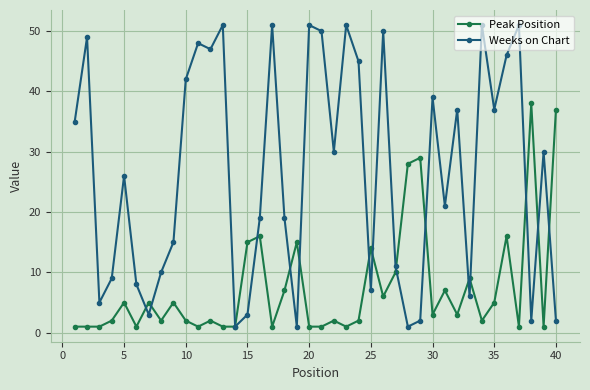

What is the minimum value for Peak Position?

1